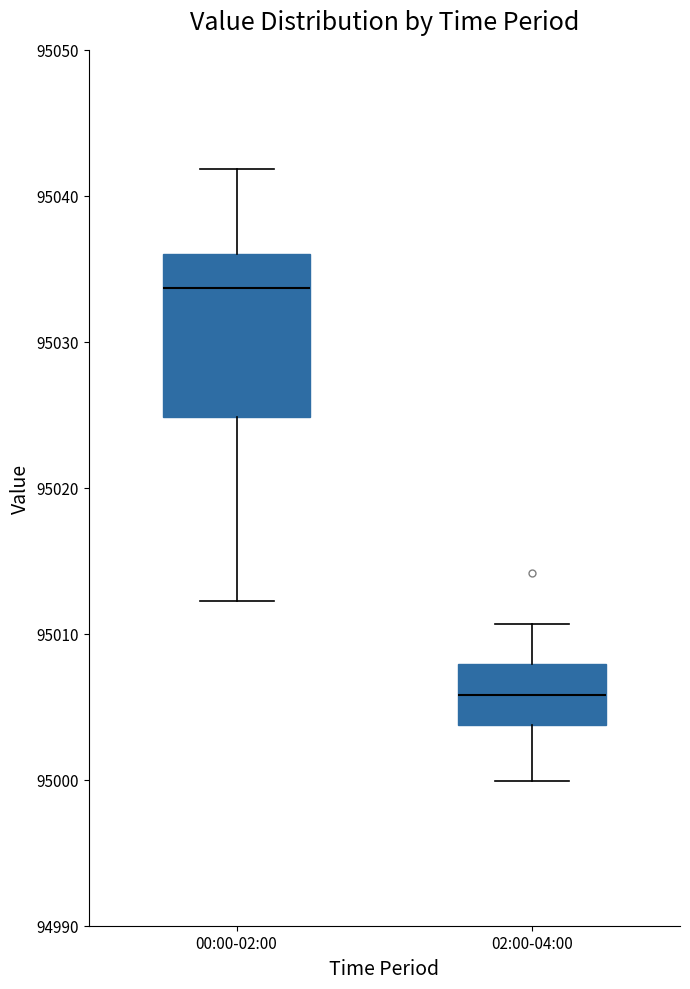

Reading left to right, read every box against the y-axis: the position of its median line, the range the box covers, and the ends of its whiskers. The values are not printed on the chart, so give them approximately, as read against the axis.

00:00-02:00: median 95034, box 95025 to 95036, whiskers 95012 to 95042
02:00-04:00: median 95006, box 95004 to 95008, whiskers 95000 to 95011